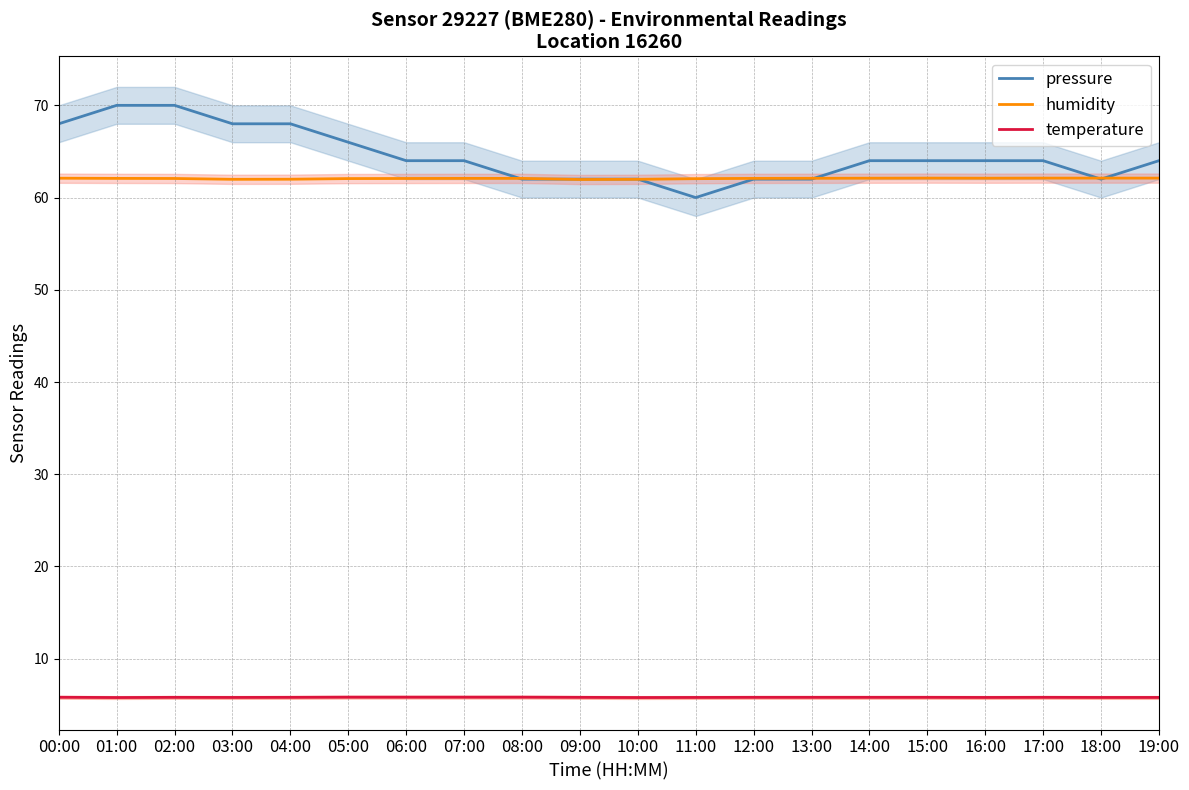

Reading left to right, list all the values displayed in this chart.

pressure: 68.0	70.0	70.0	68.0	68.0	66.0	64.0	64.0	62.0	62.0	62.0	60.0	62.0	62.0	64.0	64.0	64.0	64.0	62.0	64.0
humidity: 62.1	62.1	62.1	62.0	62.0	62.1	62.1	62.1	62.1	62.0	62.0	62.0	62.1	62.1	62.1	62.1	62.1	62.1	62.1	62.1
temperature: 5.8	5.8	5.8	5.8	5.8	5.8	5.8	5.8	5.8	5.8	5.8	5.8	5.8	5.8	5.8	5.8	5.8	5.8	5.8	5.8